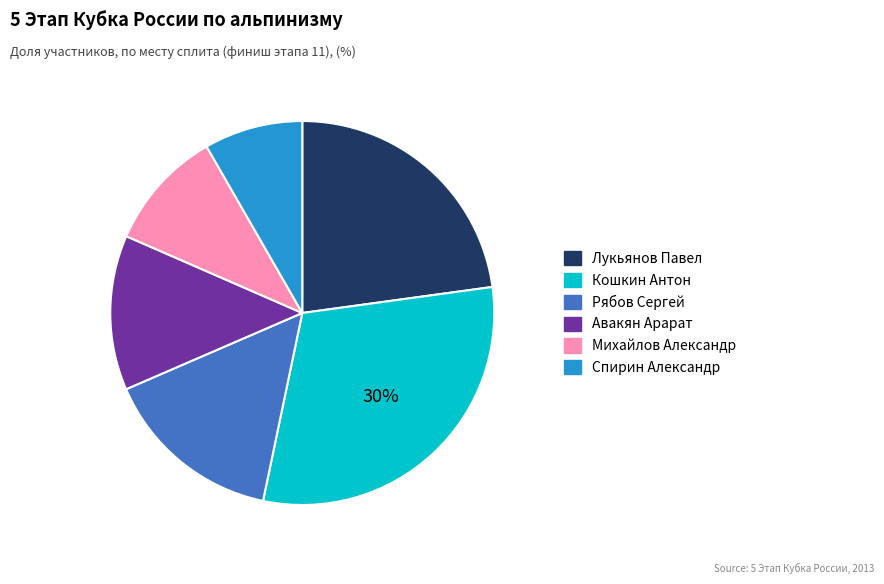

Which category has the smallest portion of the pie?

Спирин Александр